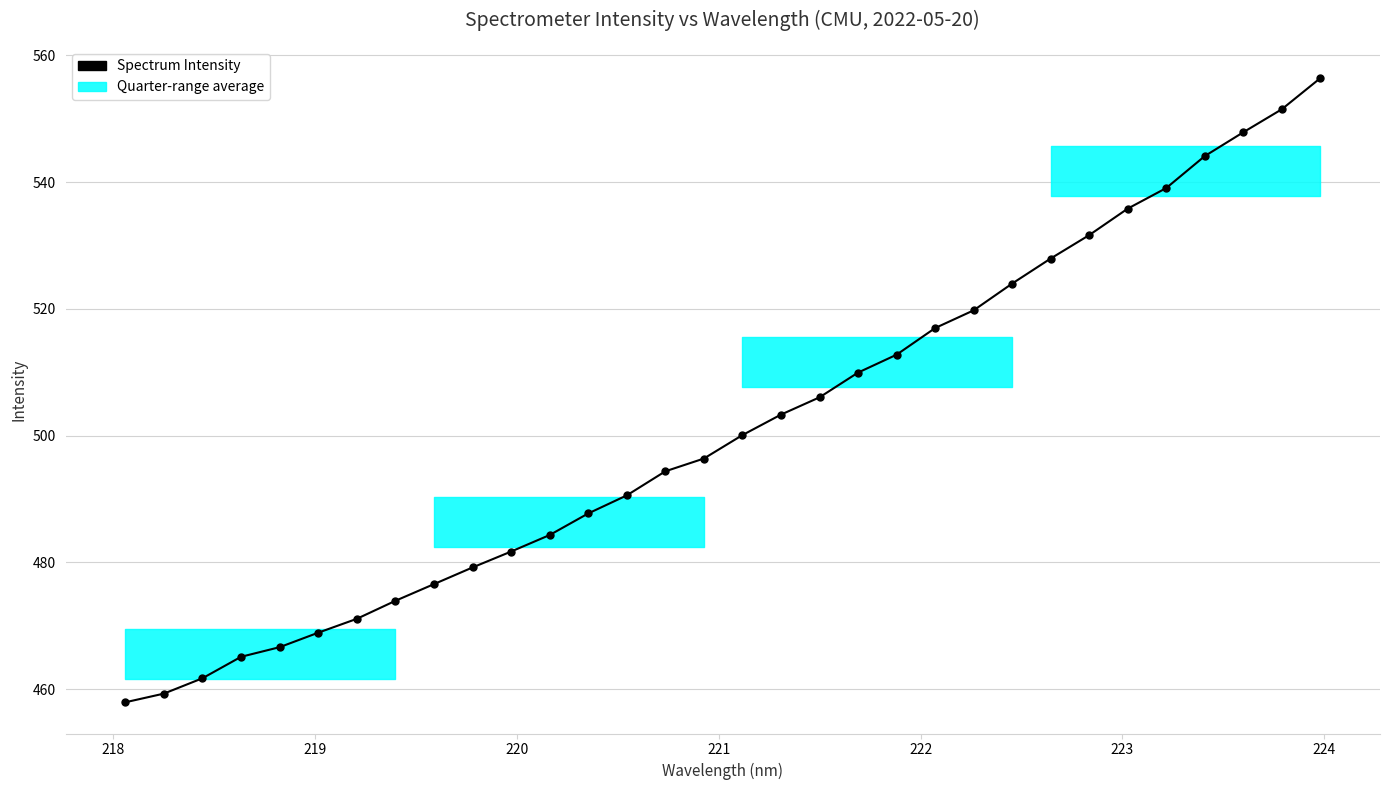

How many data points does each series have?

32